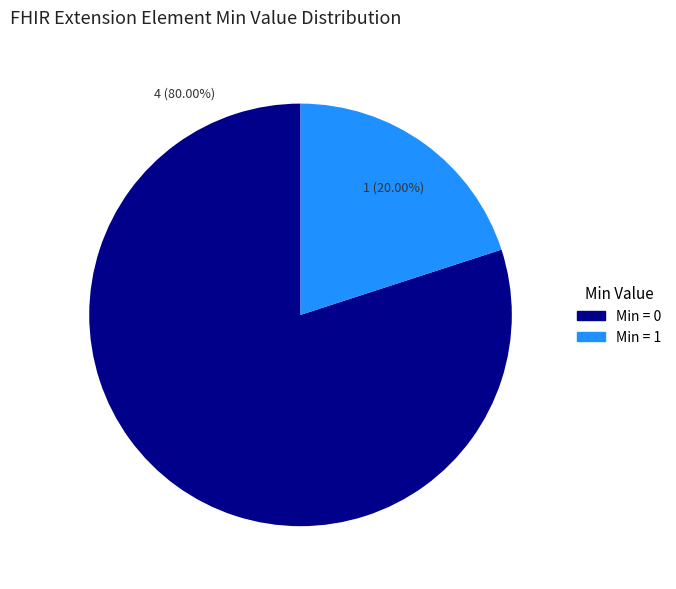

Which slice is the largest?

Min = 0